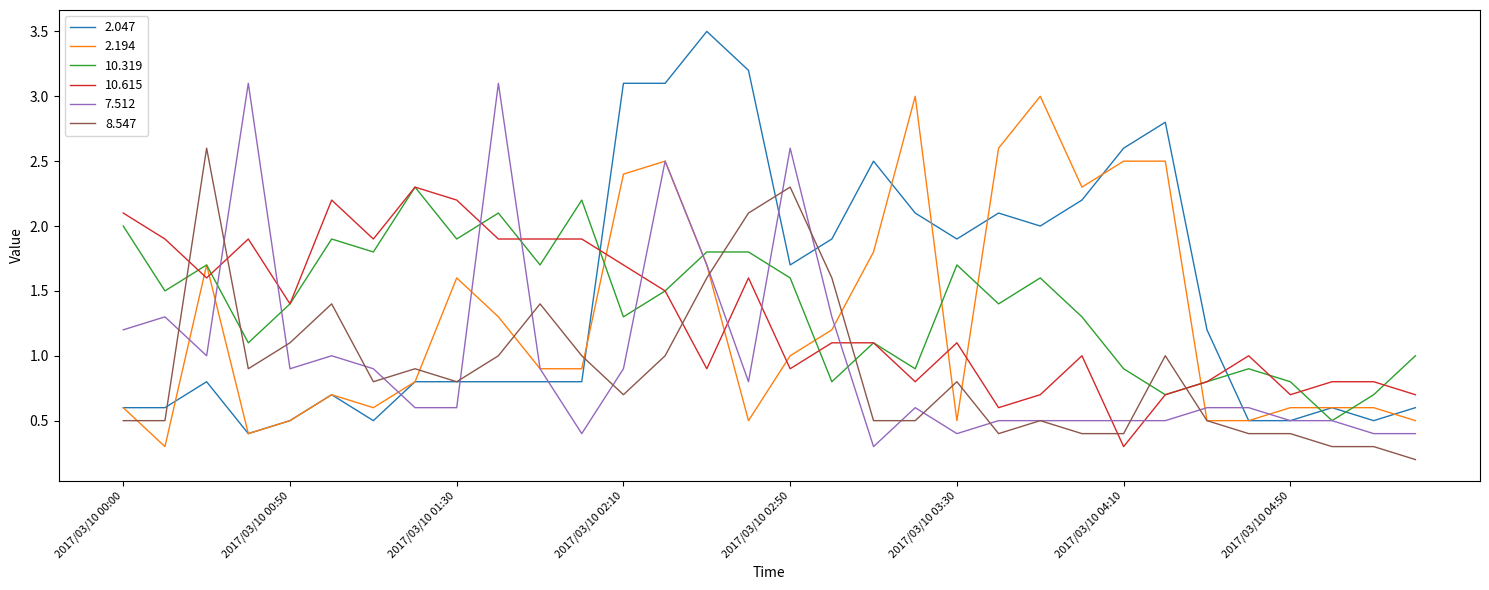

Which series has the widest spread of values?

2.047